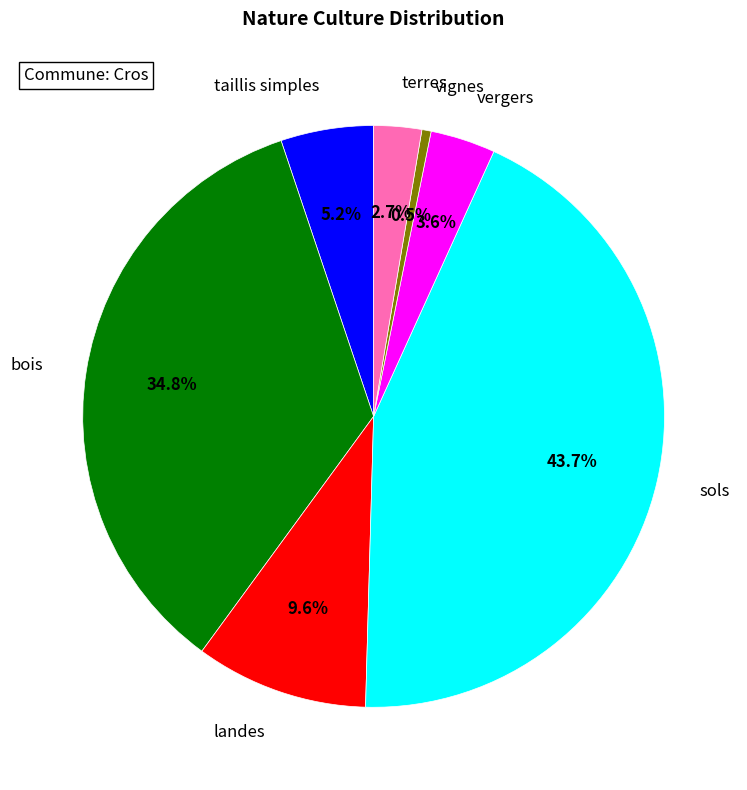

Which slice is the largest?

sols